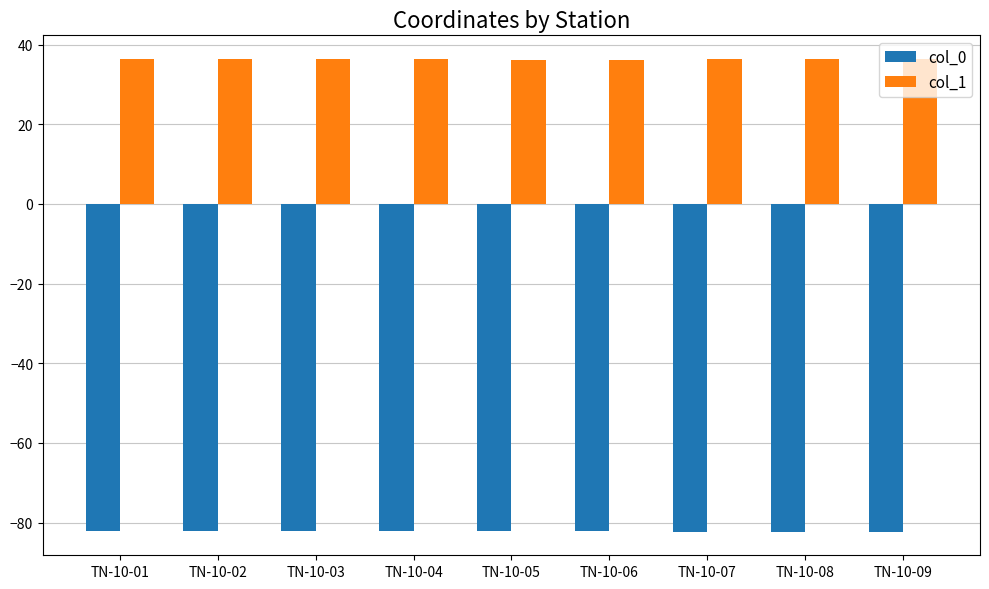

Count the col_1 values in the range 36 to 37.

9